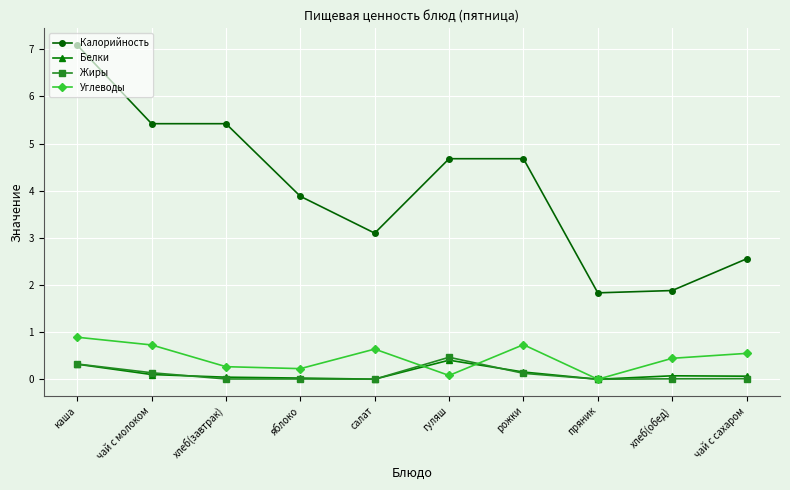

Is the value of Жиры at чай с молоком greater than the value of Белки at салат?

Yes